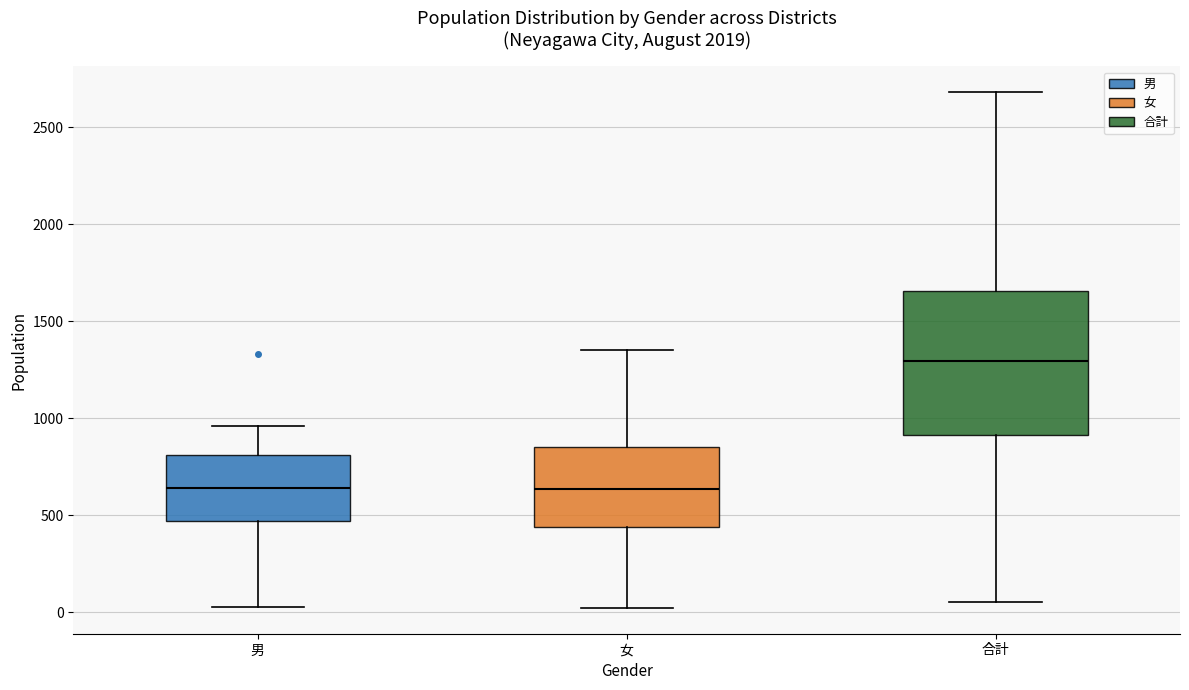

Reading left to right, transcribe this box plot: for each box, give where its median line is, the range the box spans, and where its two whiskers end, as read against the y-axis. The values are not printed on the chart, so give them approximately, as read against the axis.

男: median 650, box 450 to 800, whiskers 50 to 950
女: median 650, box 450 to 850, whiskers 0 to 1350
合計: median 1300, box 900 to 1650, whiskers 50 to 2700